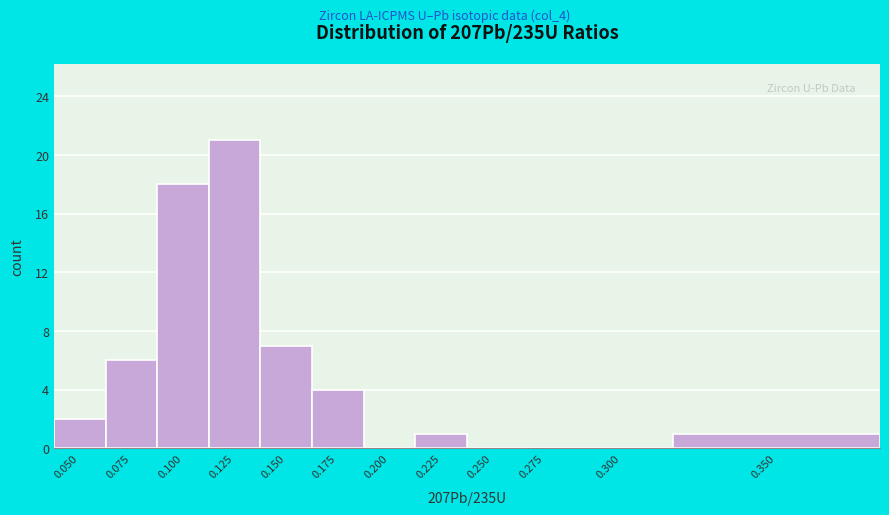

Reading right to left, extract all data points from this chart.

0.350=1	0.300=0	0.275=0	0.250=0	0.225=1	0.200=0	0.175=4	0.150=7	0.125=21	0.100=18	0.075=6	0.050=2